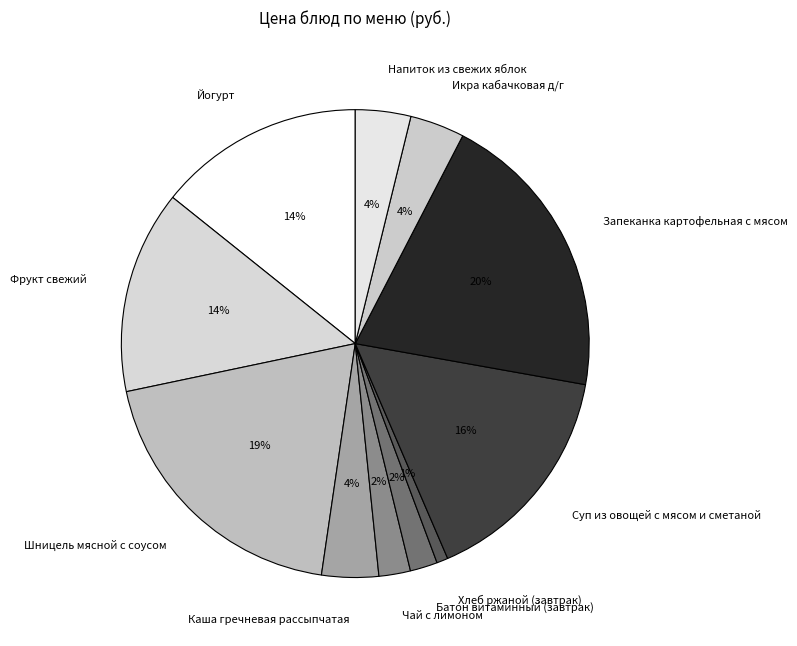

How many segments does this pie chart have?

11